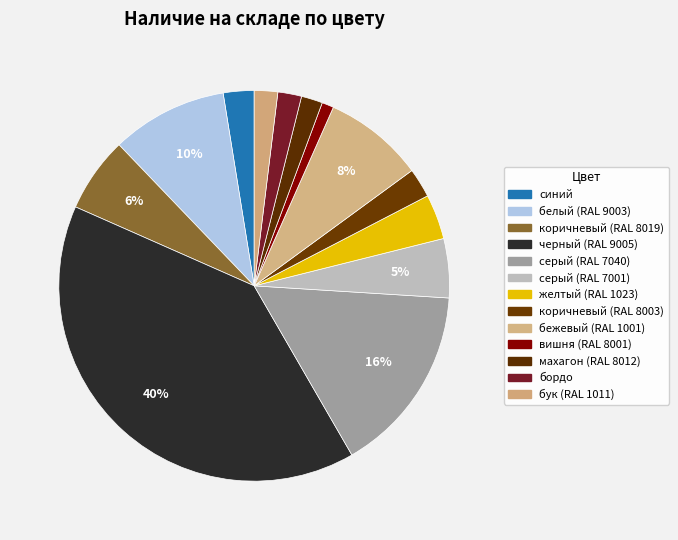

To the nearest percent, what is the combined percentage of бук (RAL 1011) and серый (RAL 7001)?

7%